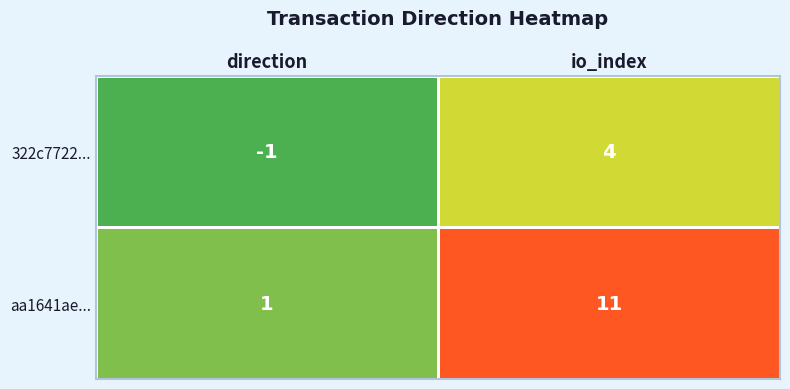

At which label is 322c7722... closest to 1?

direction